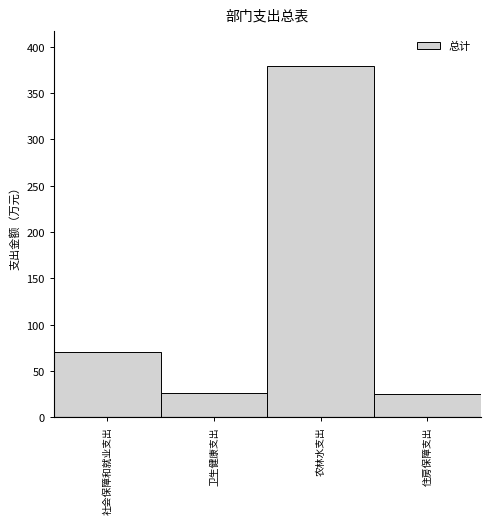

At which category does the chart reach its peak across all series?

农林水支出